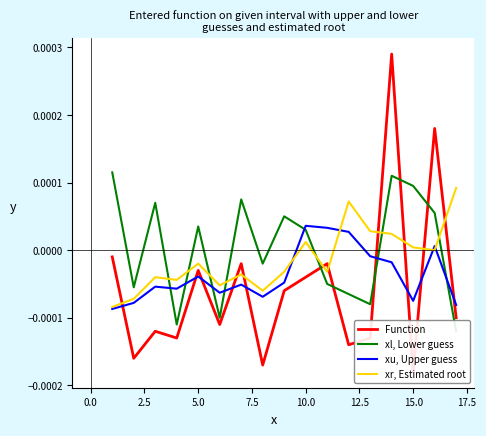

Is this an area chart (filled region under the line)?

No